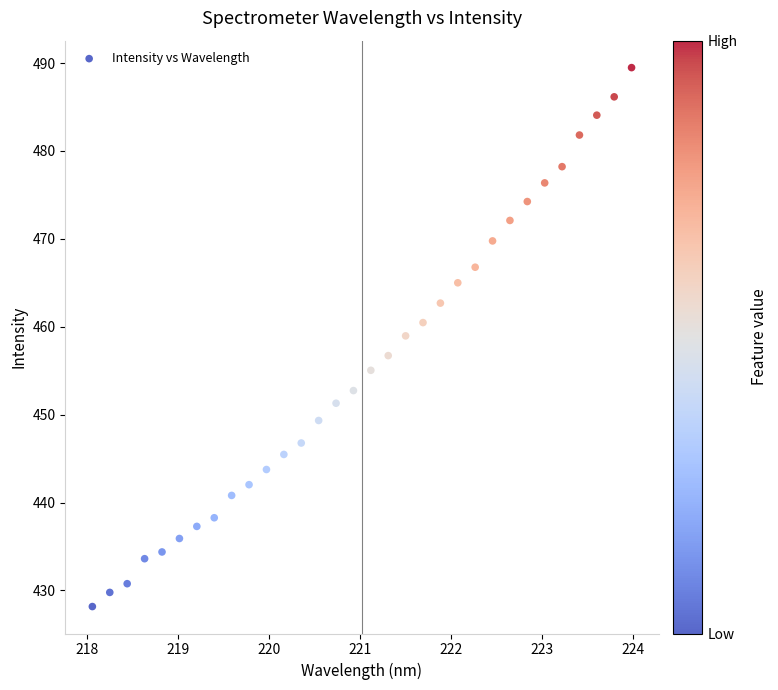

What is the range of X values (max minus min)?

5.9